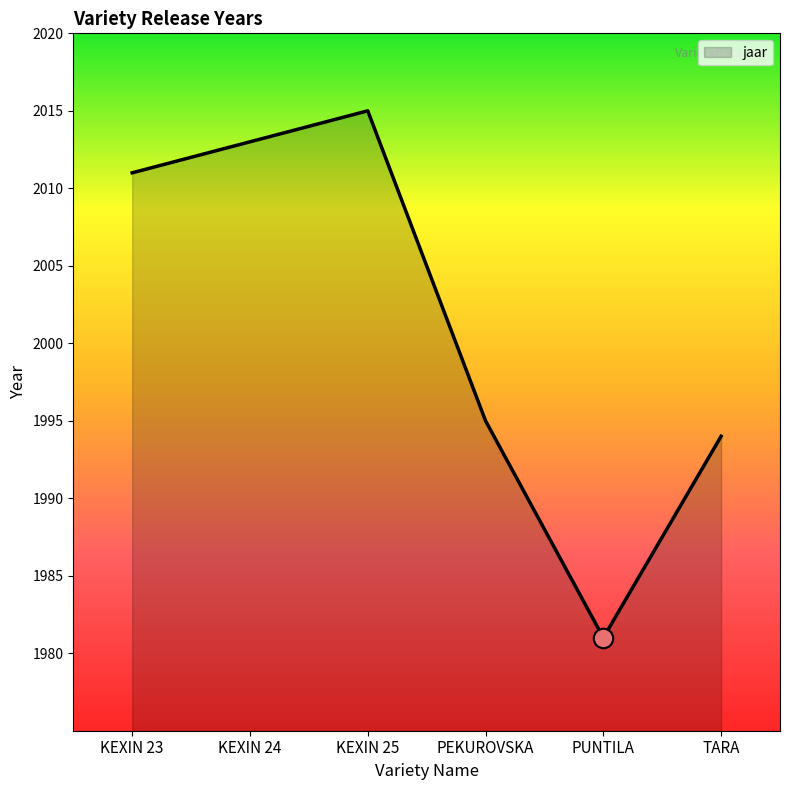

What position from the left is PUNTILA?

5